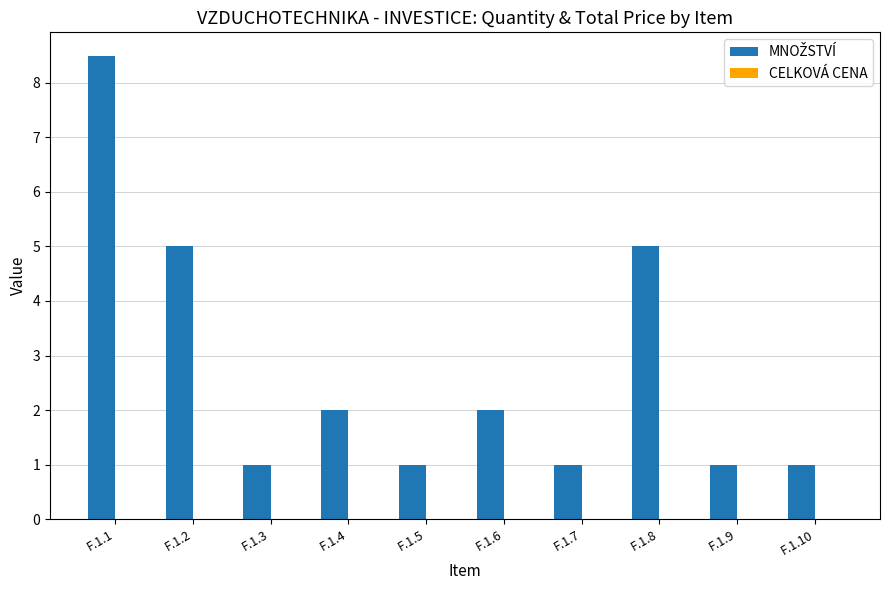

What is the change in value from F.1.2 to F.1.3?

-4.0